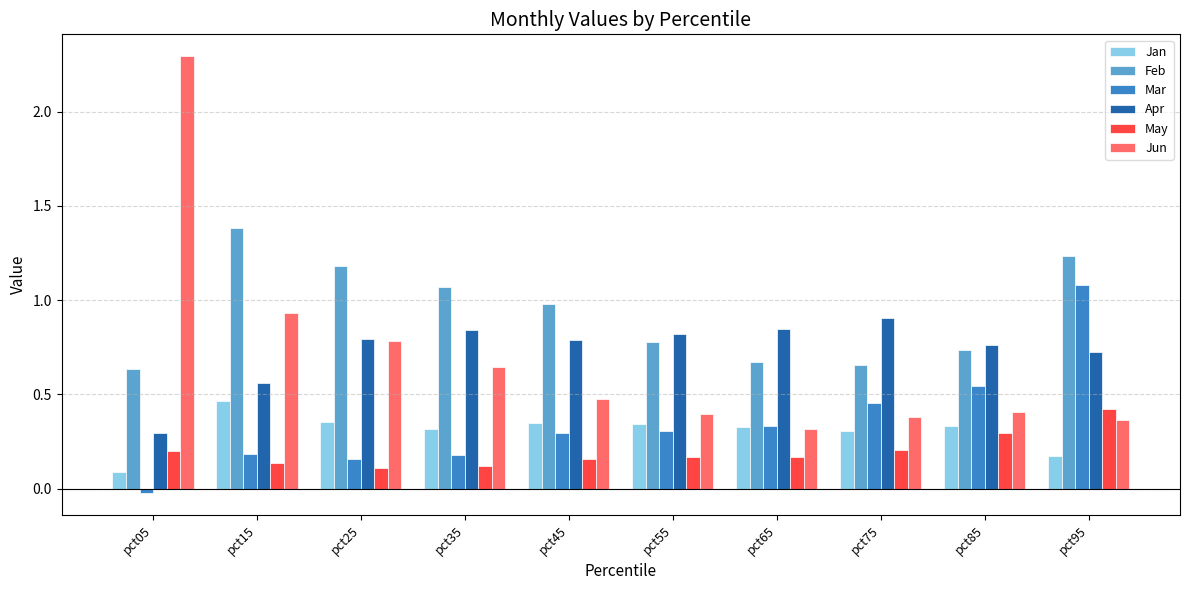

Which series has the largest total across all categories?

Feb